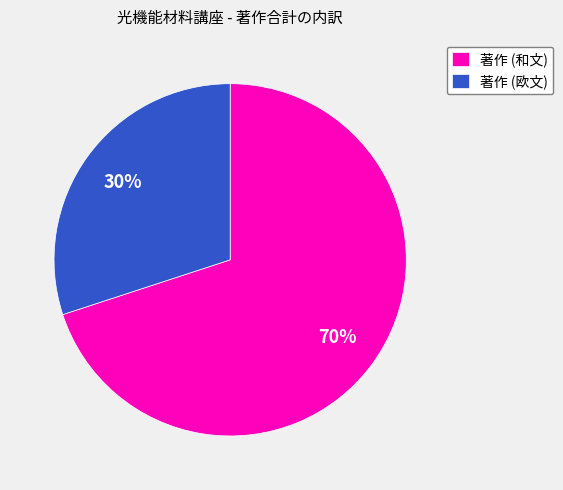

Which category has the biggest portion of the pie?

著作 (和文)